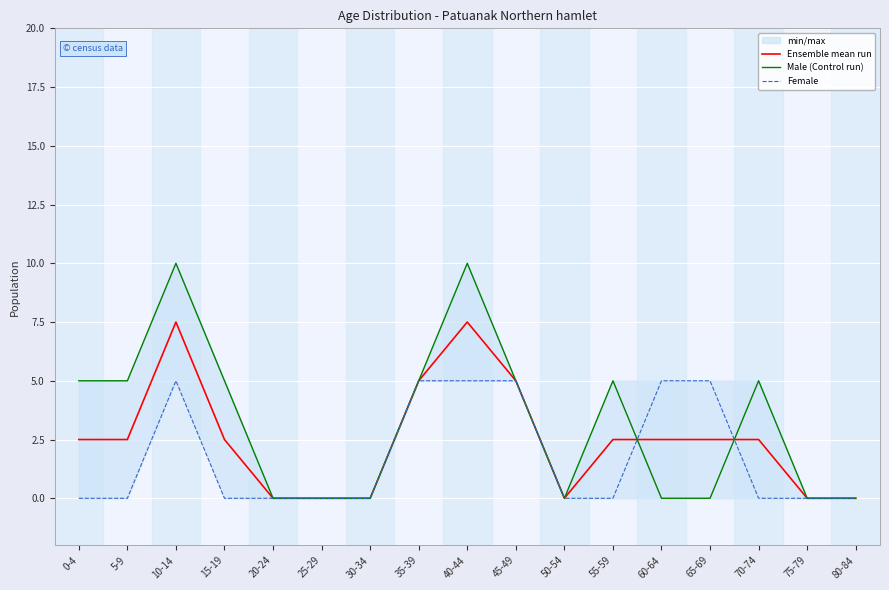

Reading left to right, transcribe all the data shown in this chart.

Ensemble mean run: 2.5	2.5	7.5	2.5	0.0	0.0	0.0	5.0	7.5	5.0	0.0	2.5	2.5	2.5	2.5	0.0	0.0
Male (Control run): 5.0	5.0	10.0	5.0	0.0	0.0	0.0	5.0	10.0	5.0	0.0	5.0	0.0	0.0	5.0	0.0	0.0
Female: 0.0	0.0	5.0	0.0	0.0	0.0	0.0	5.0	5.0	5.0	0.0	0.0	5.0	5.0	0.0	0.0	0.0